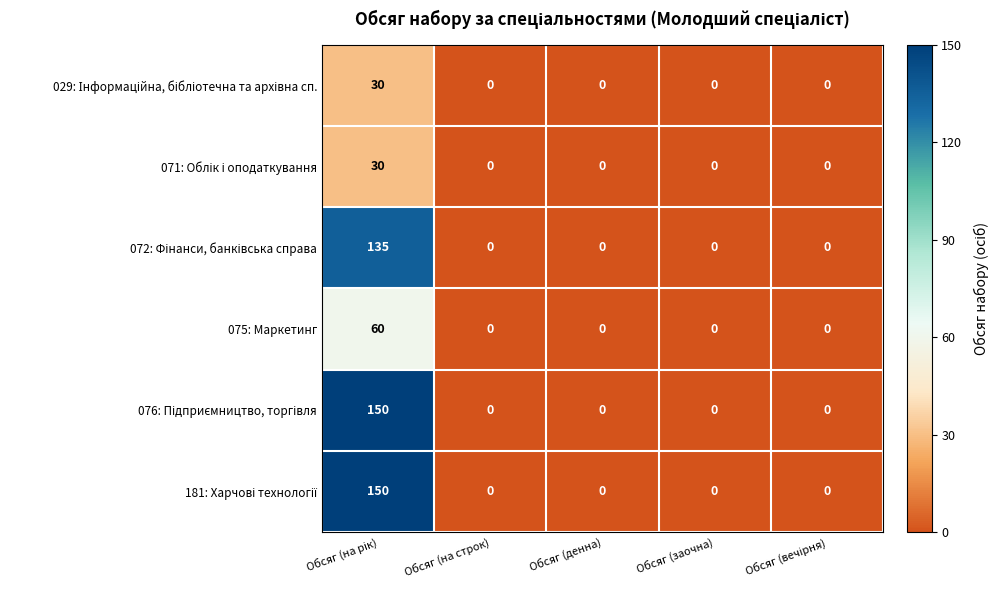

How many data points does each series have?

5